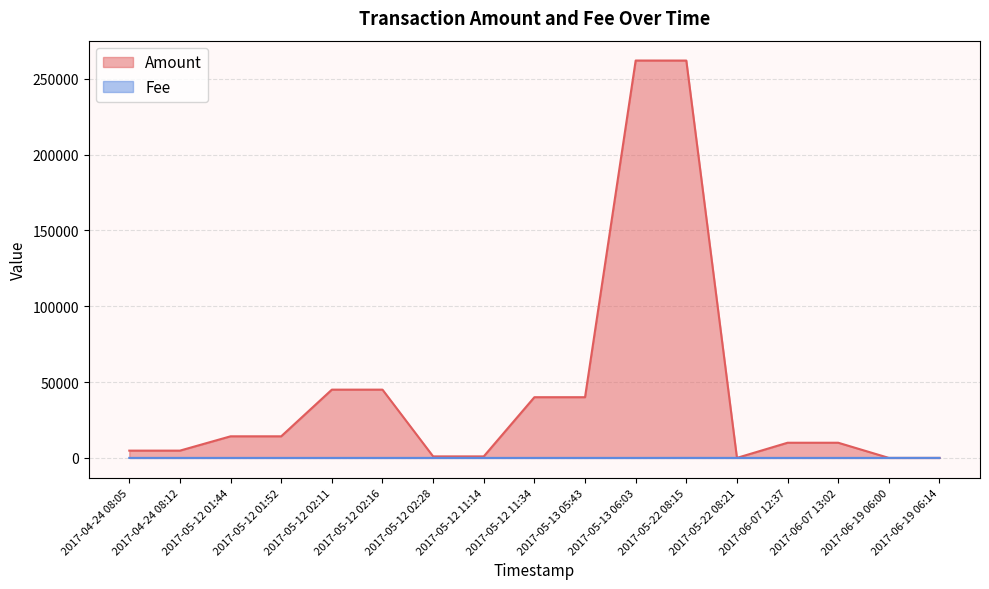

What is the smallest value displayed?

1